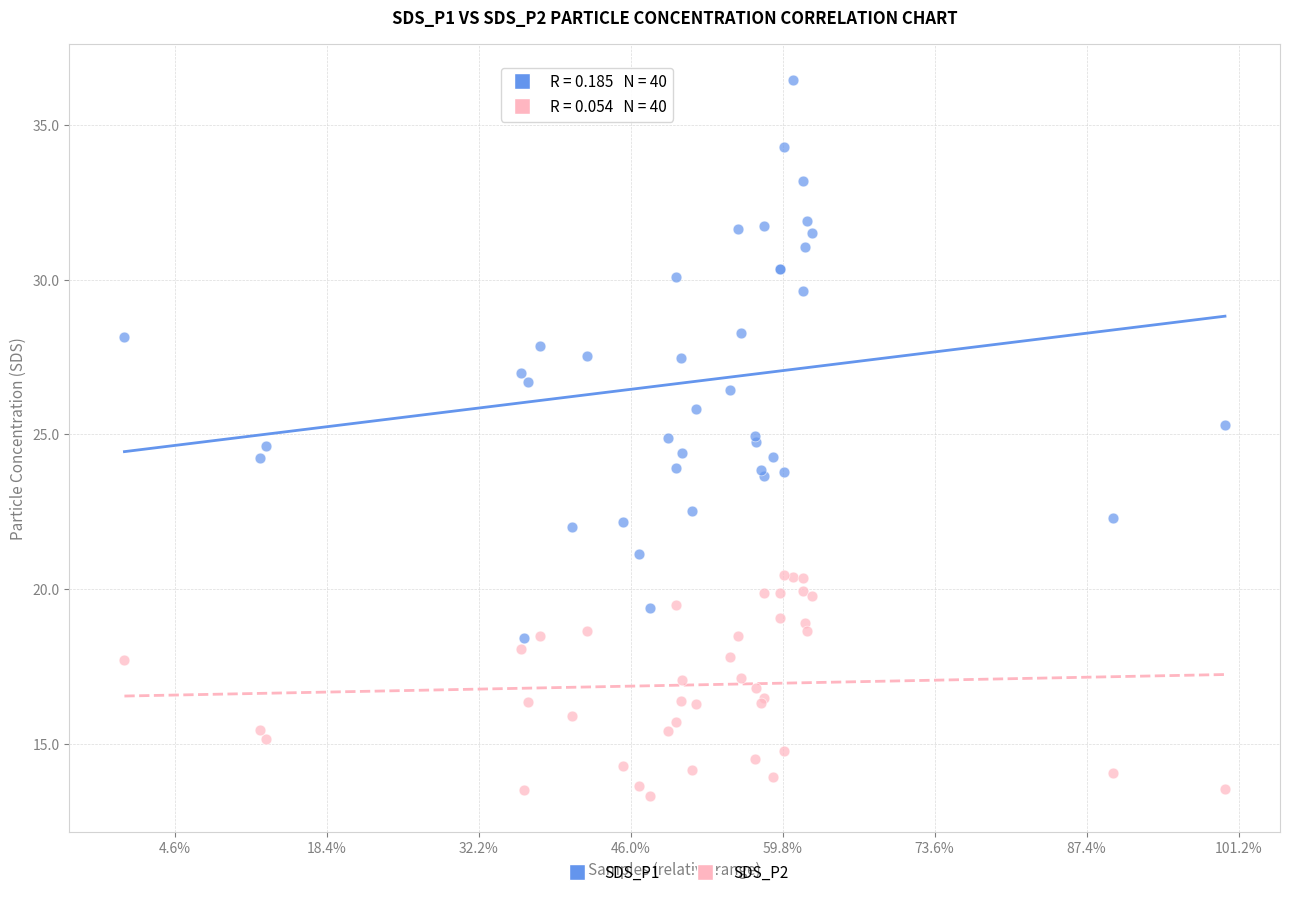

Which series contains the highest Y value?

SDS_P1